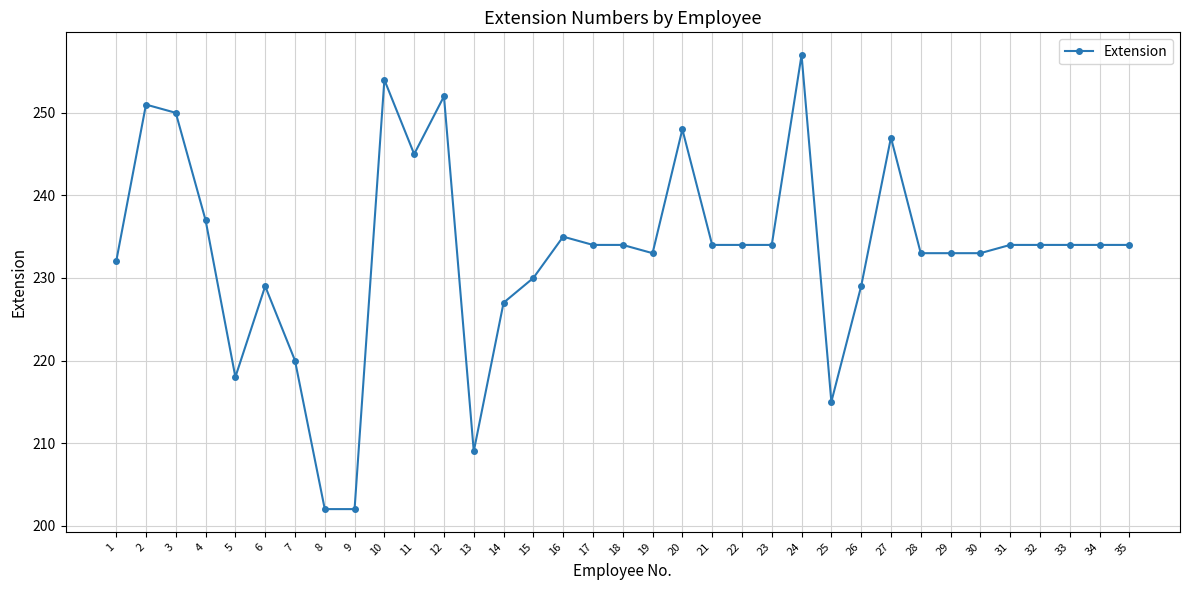

What is the maximum value shown in the chart?

257